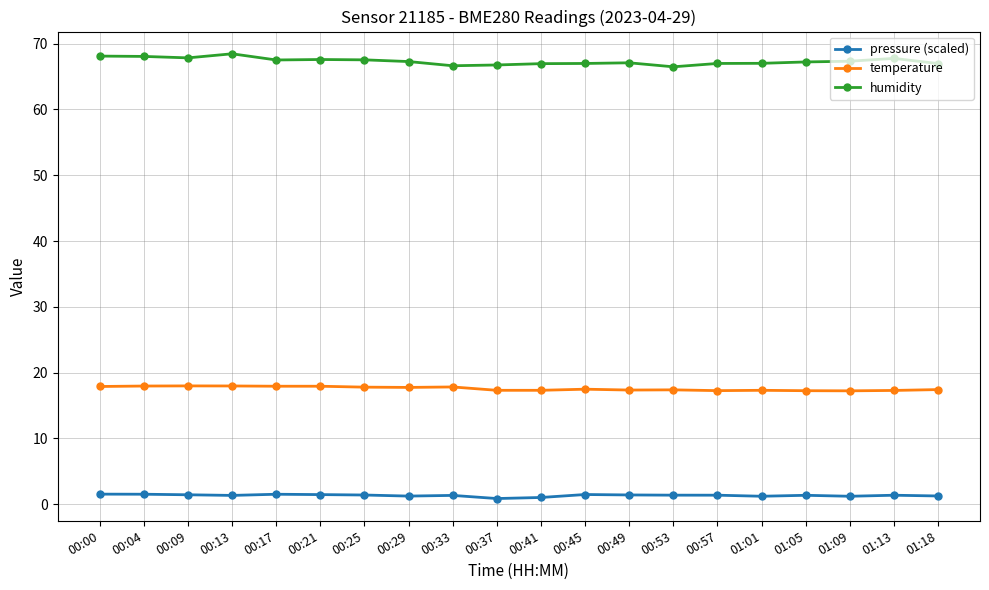

True or false: pressure (scaled) and temperature intersect in this chart.

False